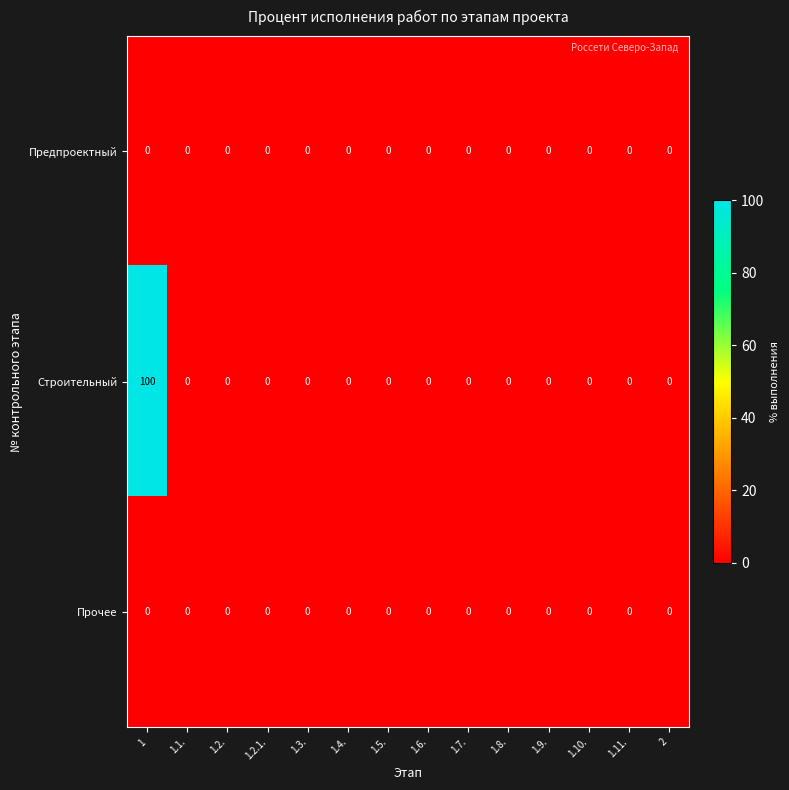

What is the average value of the Строительный series?

7